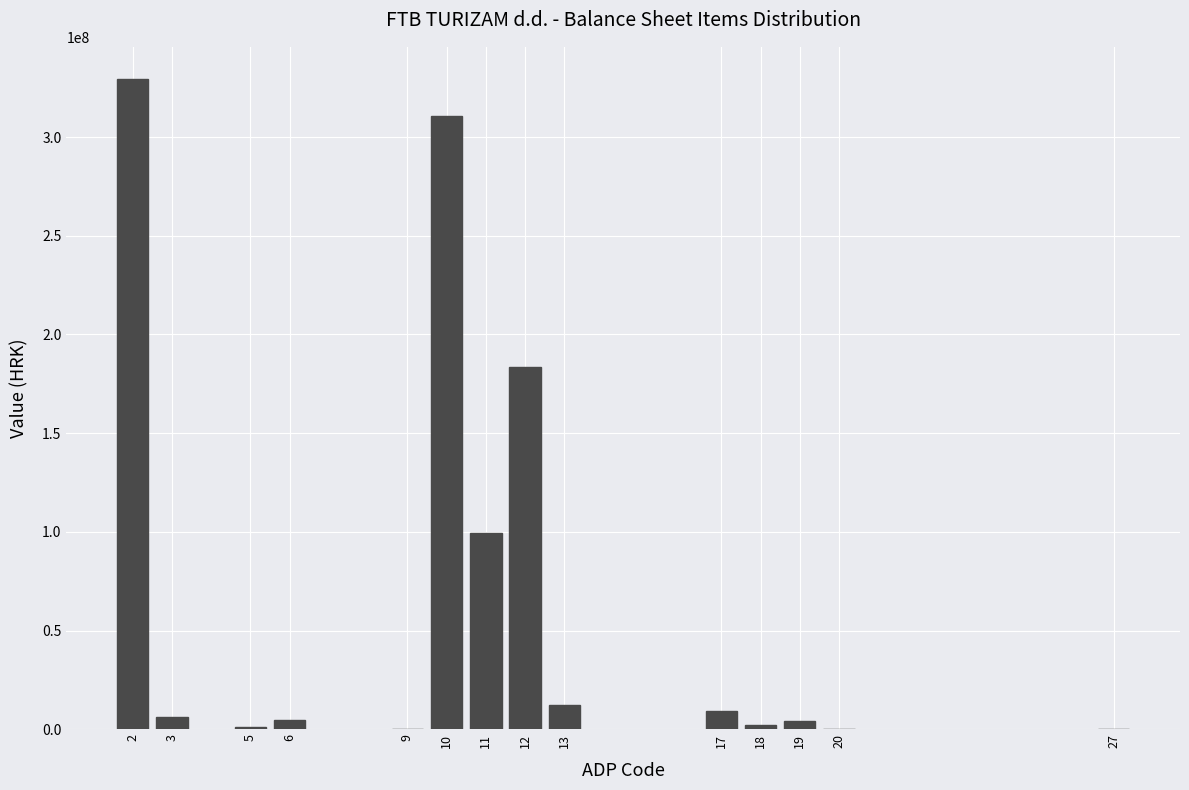

What is the sum of all values?

962561096